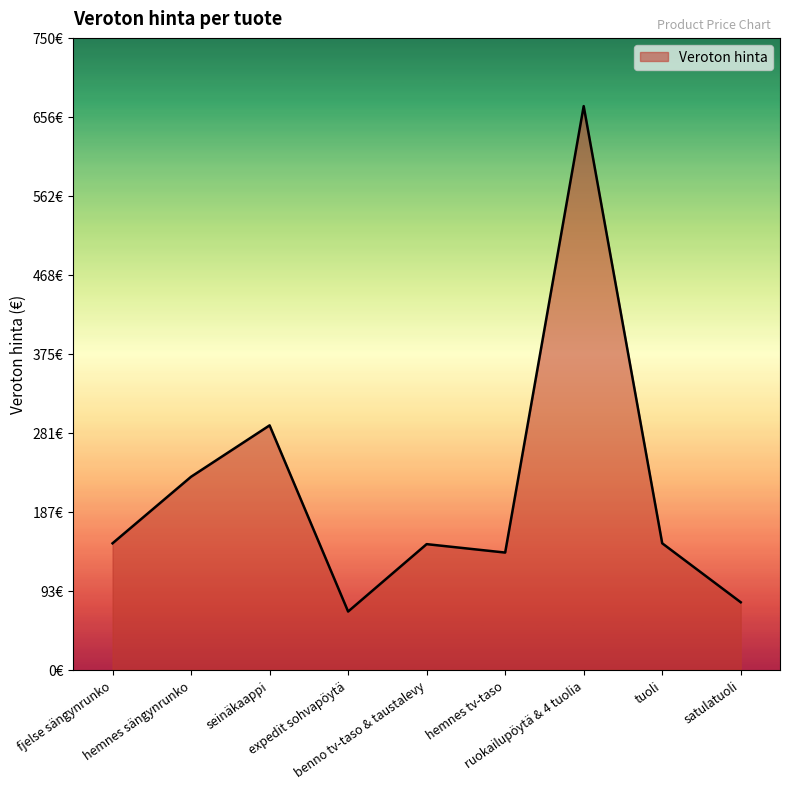

What is the smallest value displayed?

69